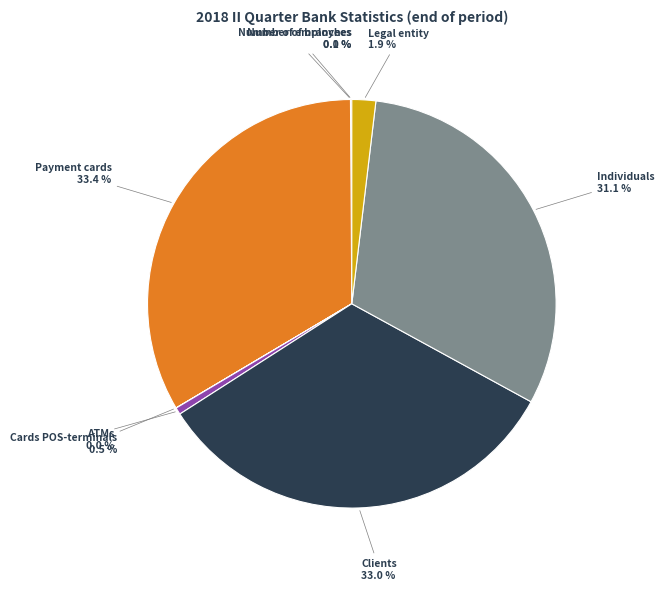

What percentage is the Payment cards slice, to the nearest percent?

33%